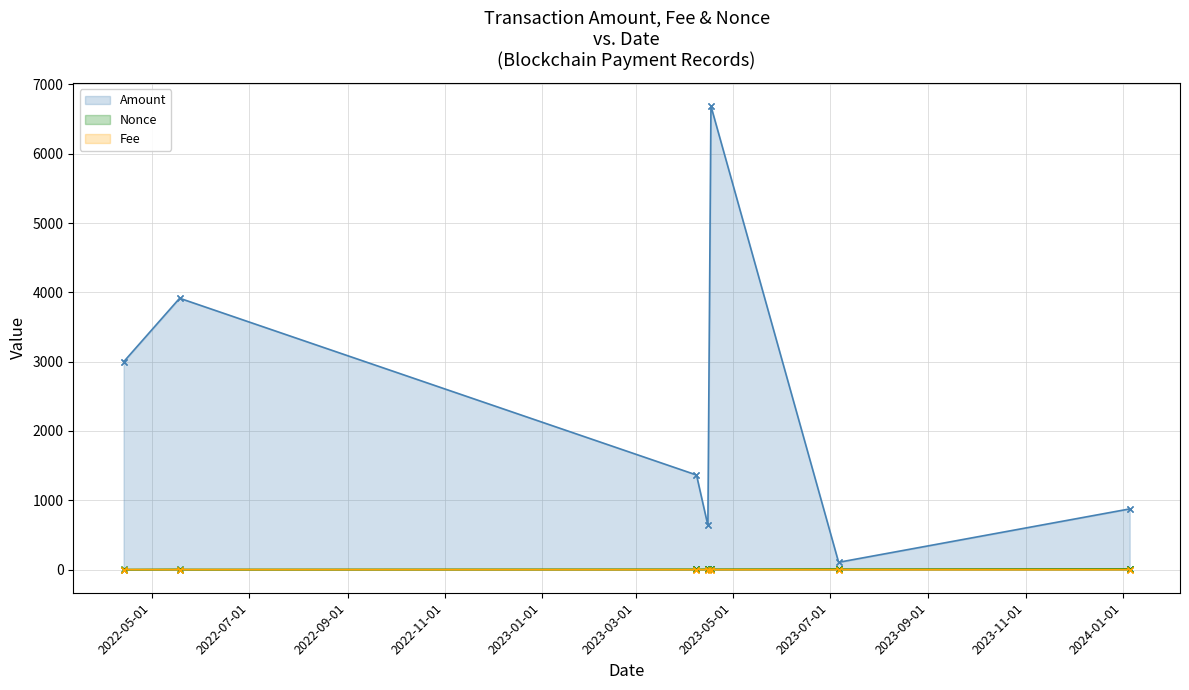

Which series has the largest range (max minus min)?

Amount